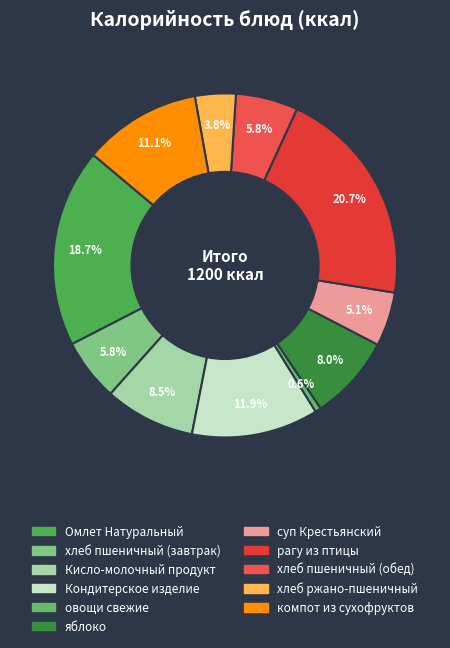

Combined, what portion of the pie is Омлет Натуральный and рагу из птицы?

39.3%